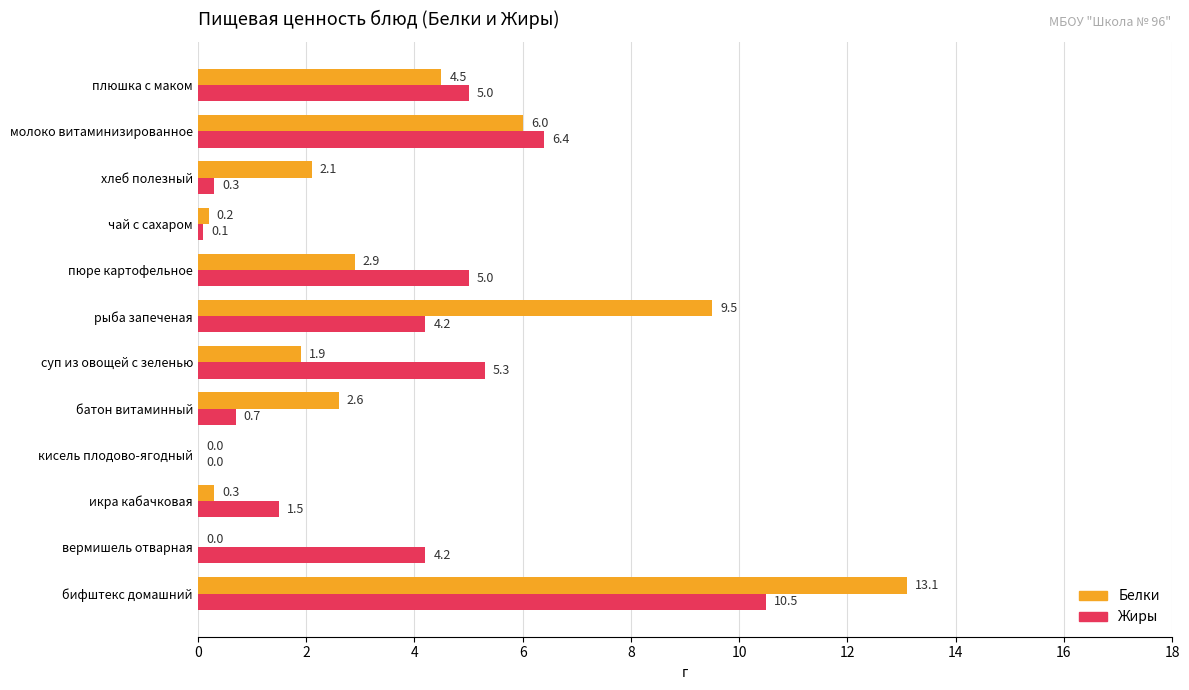

What are all the series names shown in the legend?

Белки, Жиры